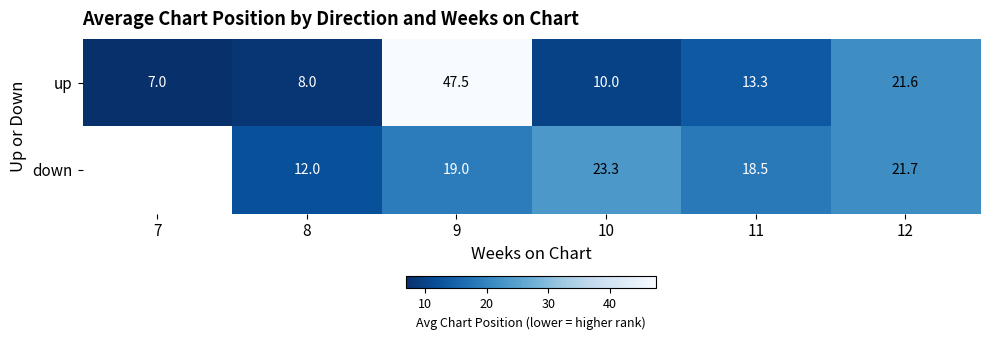

At how many categories does at least one series exceed 19?

3